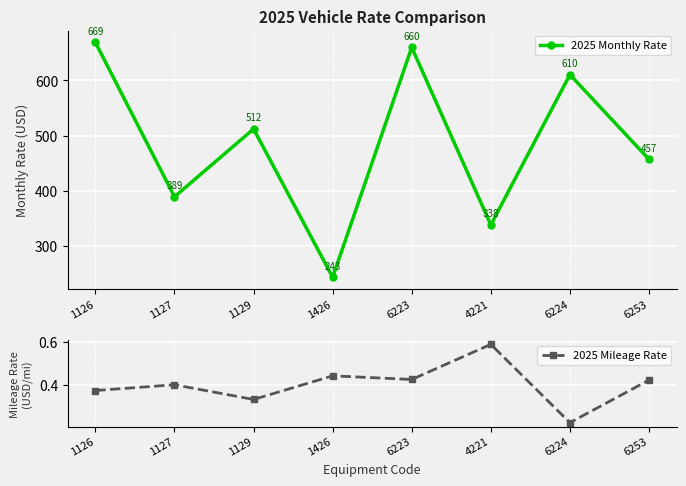

At how many categories does at least one series exceed 202?

8